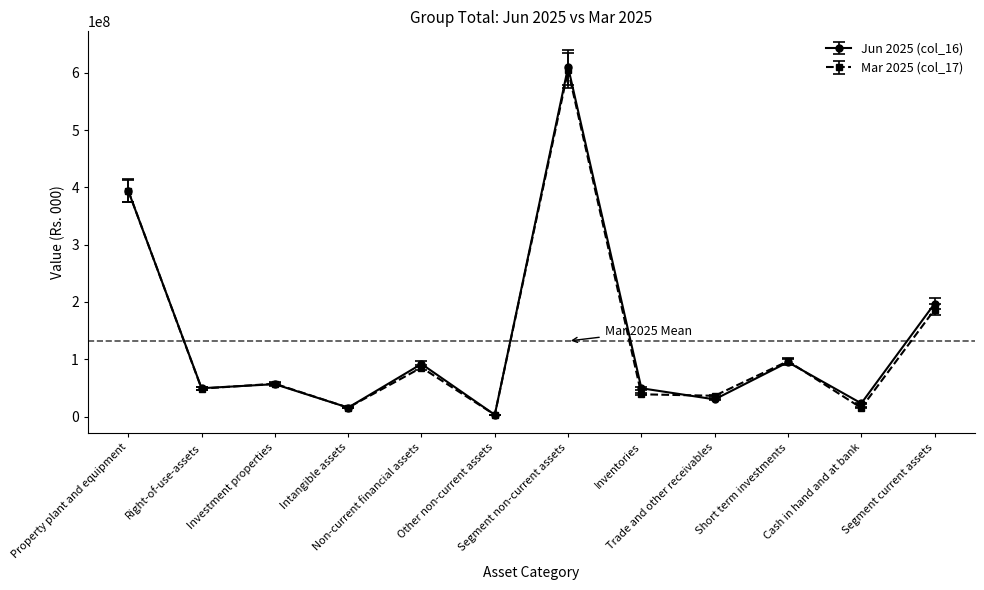

At which category does Jun 2025 (col_16) reach its first local peak?

Investment properties